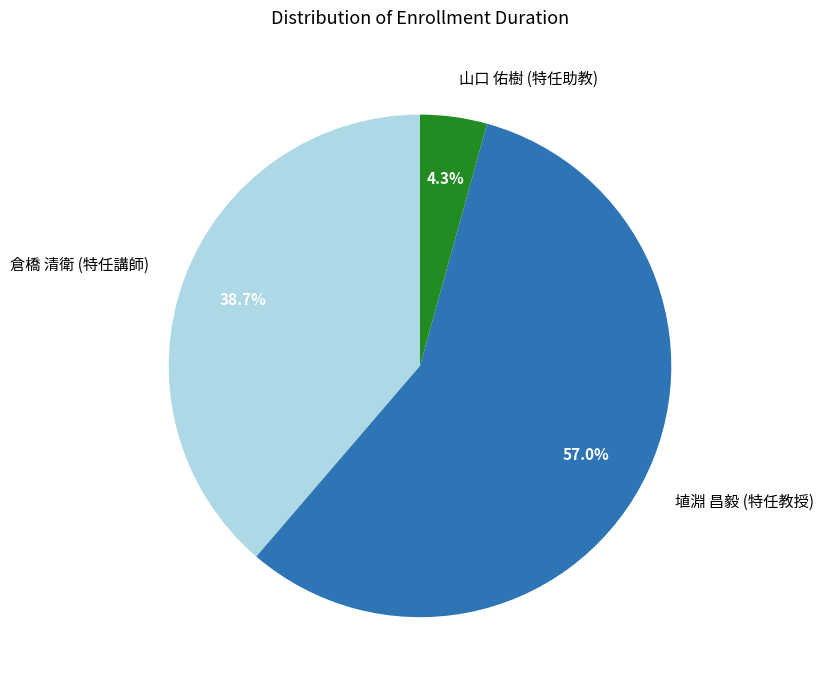

Which has a higher value, 倉橋 清衛 (特任講師) or 埴淵 昌毅 (特任教授)?

埴淵 昌毅 (特任教授)